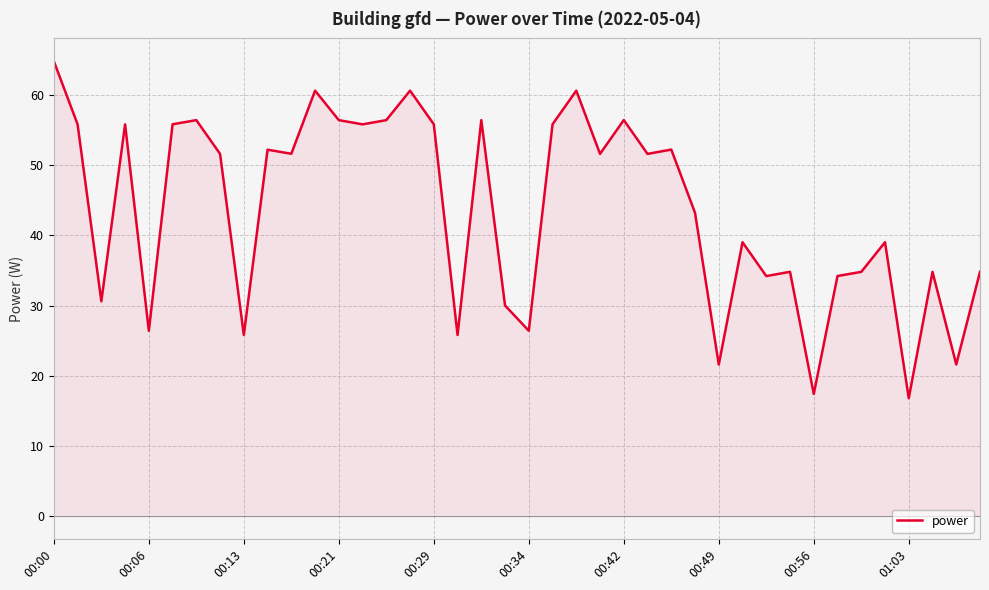

What is the difference between the maximum and minimum values?

48.0